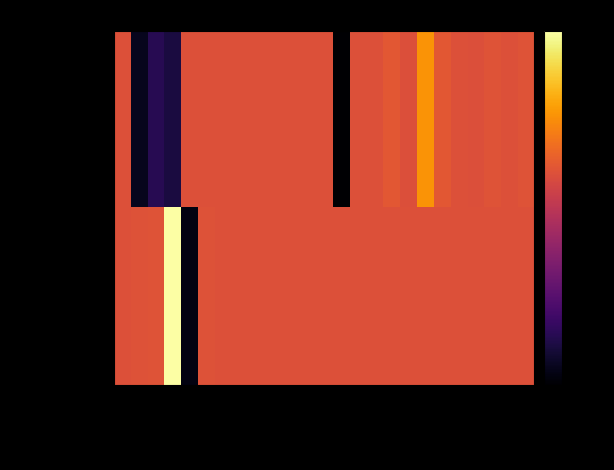

Which series has the widest spread of values?

Persona fisica